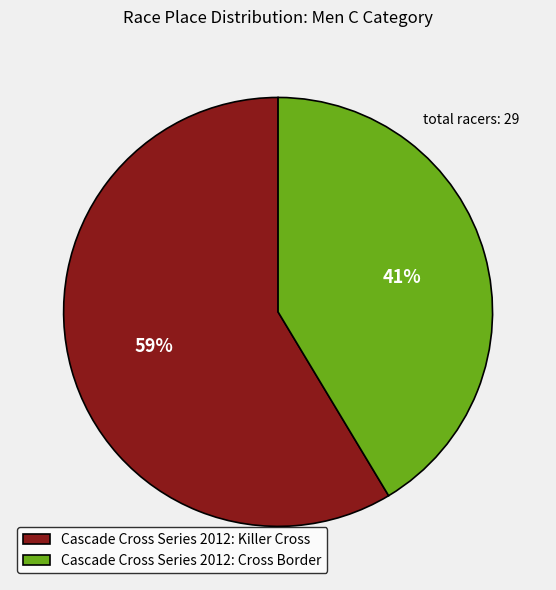

To the nearest percent, what is the average slice percentage?

50%